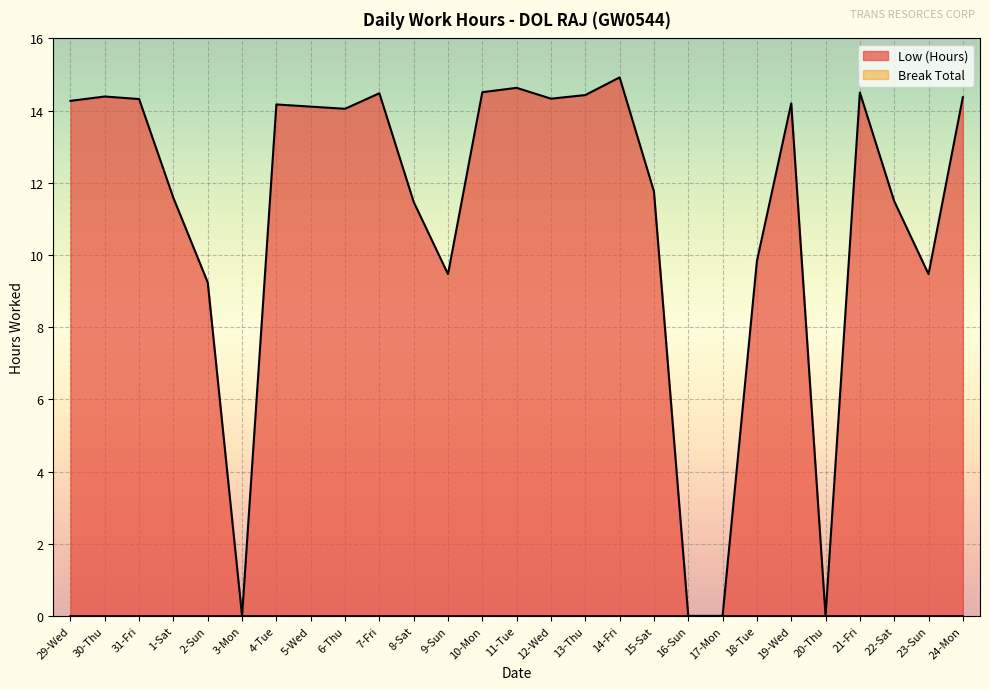

The chart shows a value of 14.8 at 9-Sun. True or false?

False